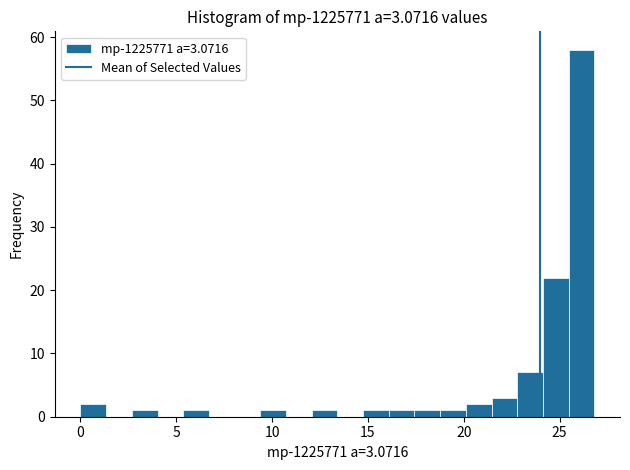

Around what value on the x-axis is the tallest bar? Give the approximate position of its centre, as read against the axis.

26.0